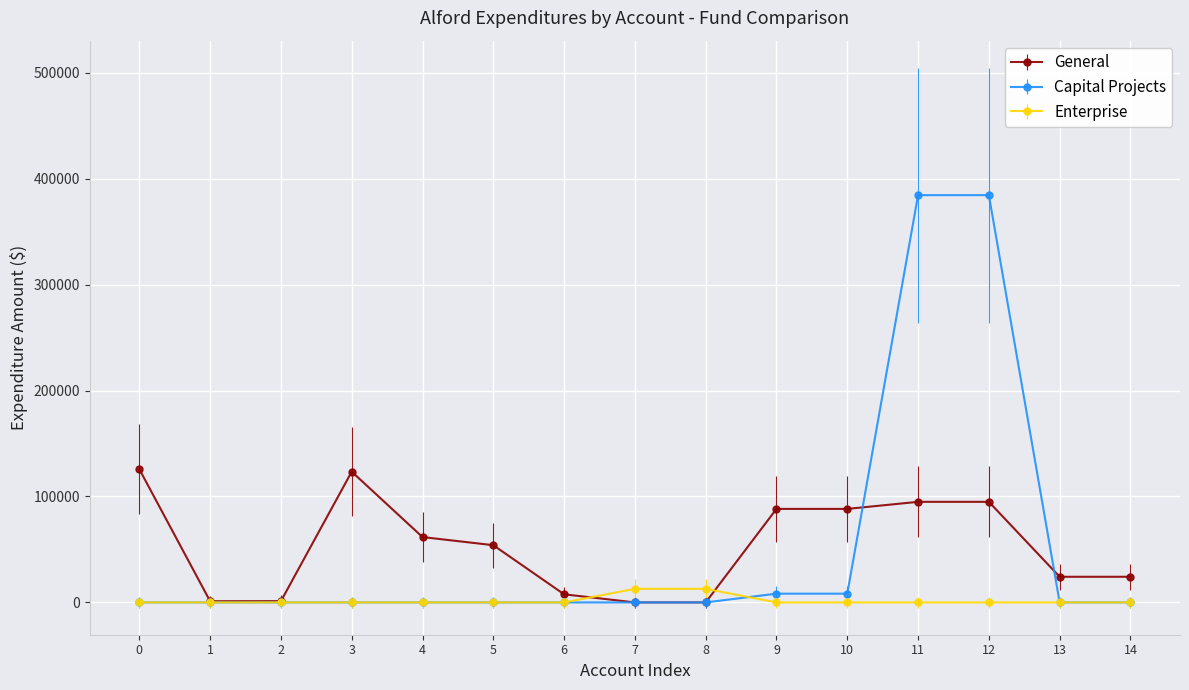

Which series has the largest range (max minus min)?

Capital Projects